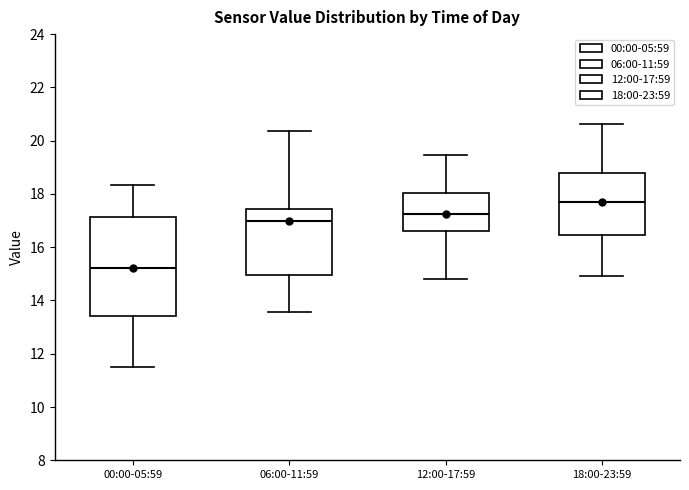

Which box's median line is the highest?

18:00-23:59